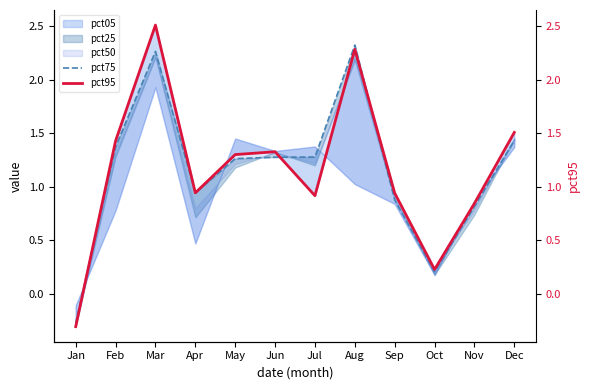

The pct95 series shows 1.4 at Feb. True or false?

True